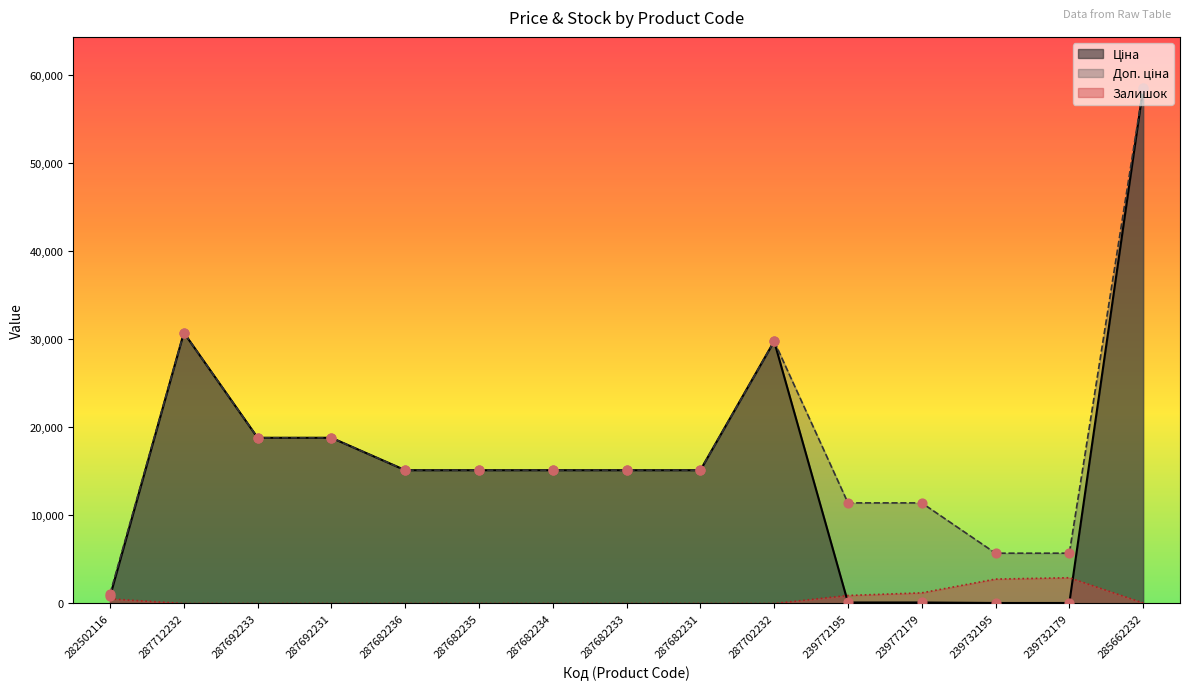

What are all the series names shown in the legend?

Ціна, Доп. ціна, Залишок